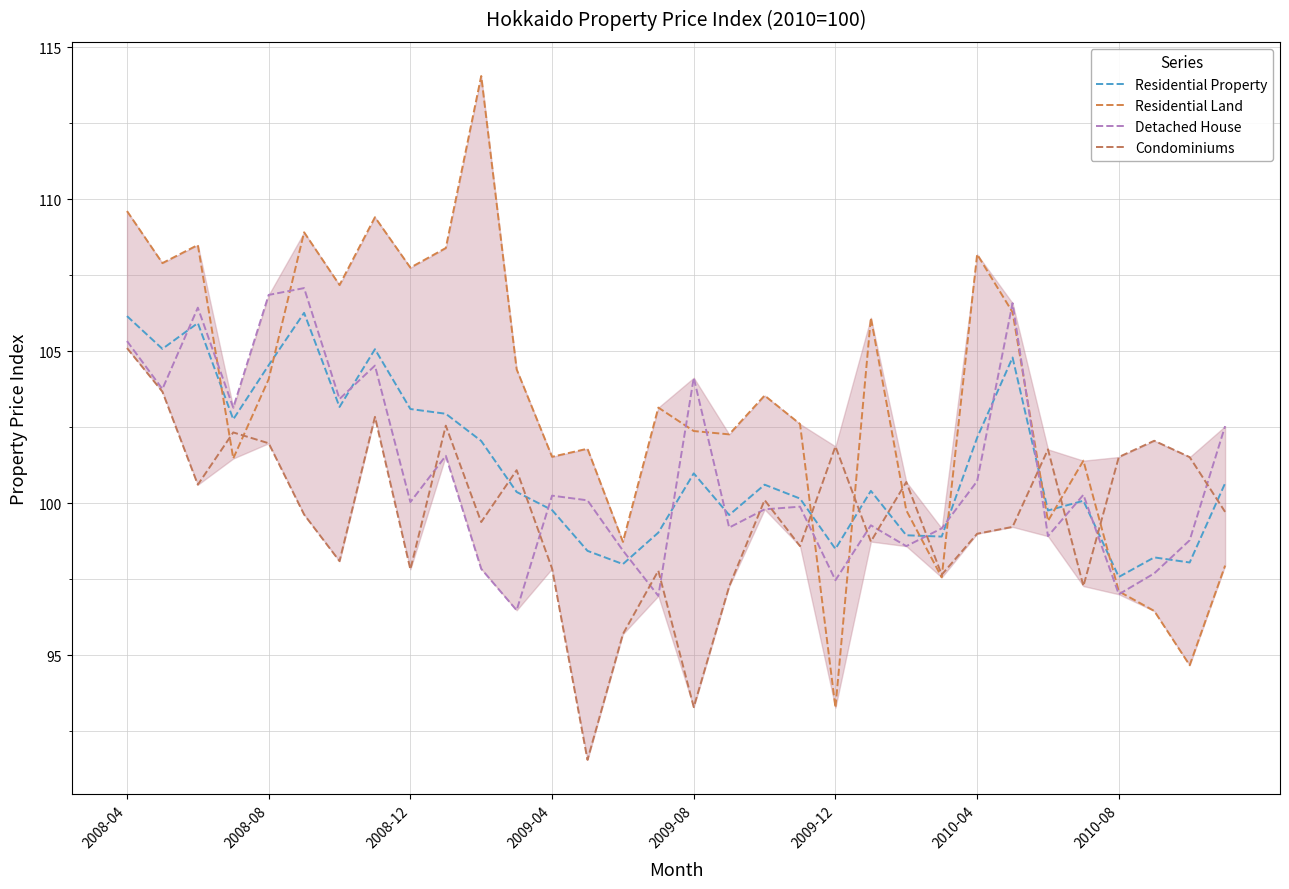

What is the average value of the Residential Property series?

101.3